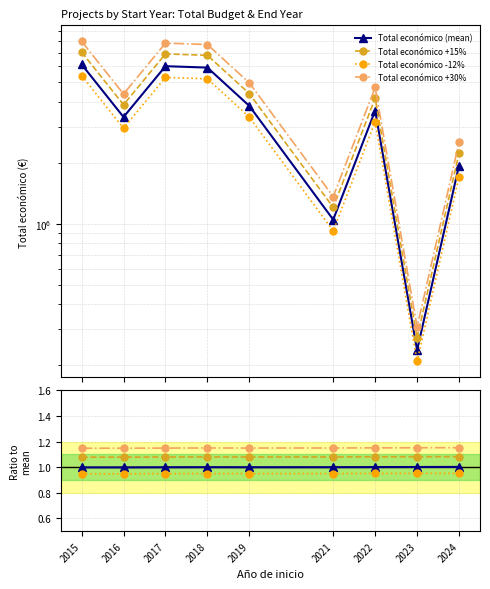

True or false: Total económico (mean) has a value of 5999999.7 at 2017.

True